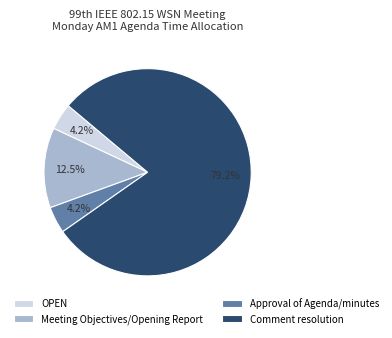

Which category has the biggest portion of the pie?

Comment resolution